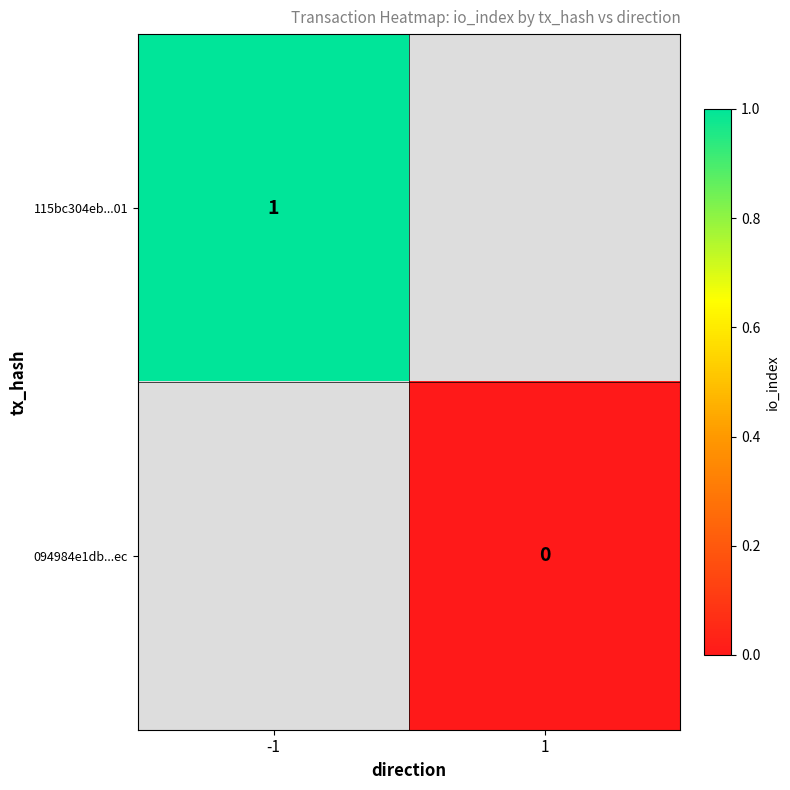

True or false: 115bc304eb...01 has a value of 1 at -1.

True